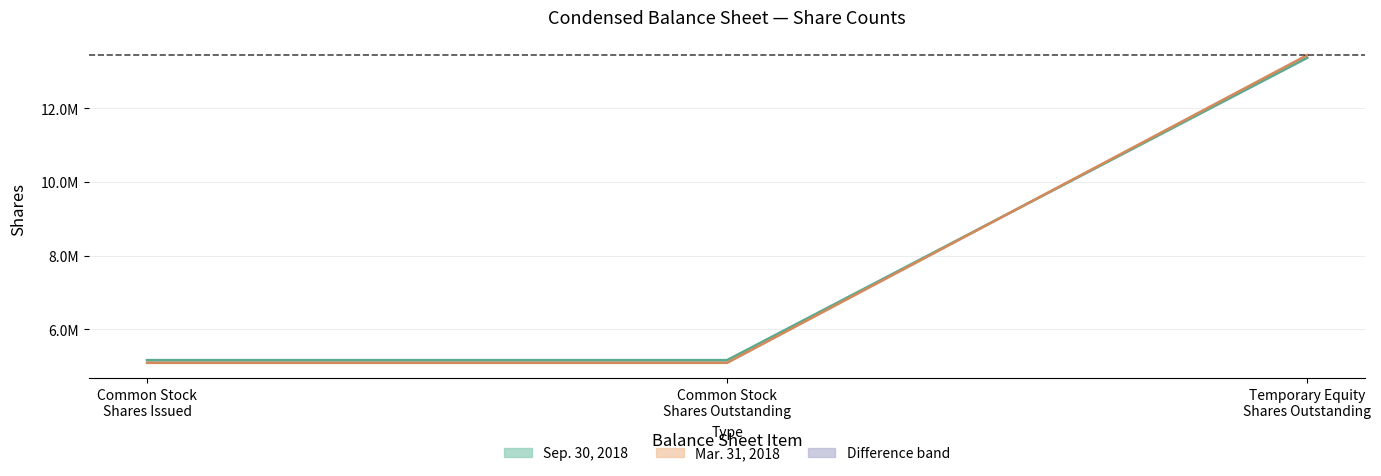

How many data points in Sep. 30, 2018 (line) are above 5164033?

1